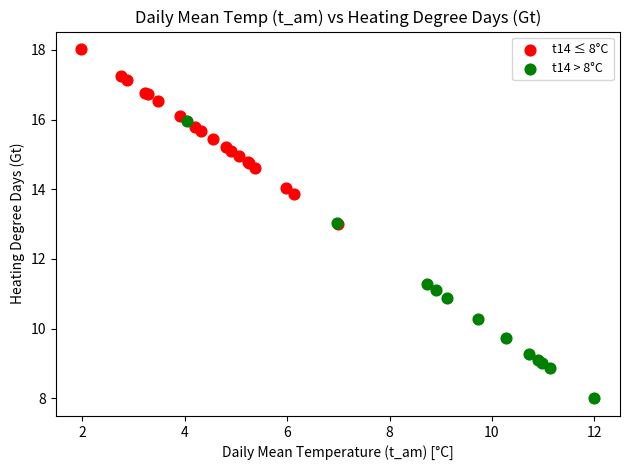

Which series has the widest spread of Y values?

t14 > 8°C